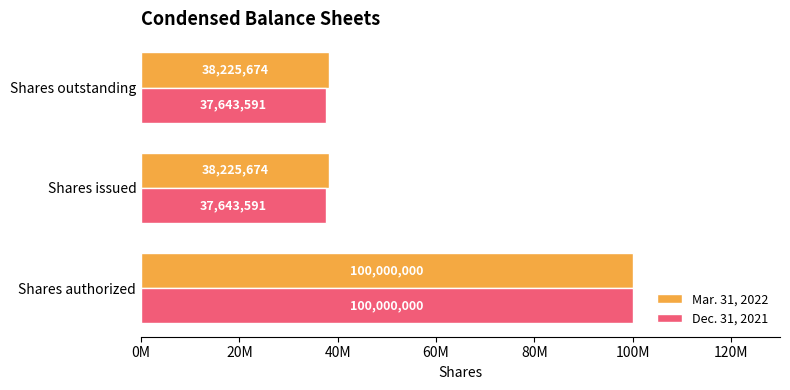

Rank the series by their average value, from lowest to highest.

Dec. 31, 2021, Mar. 31, 2022